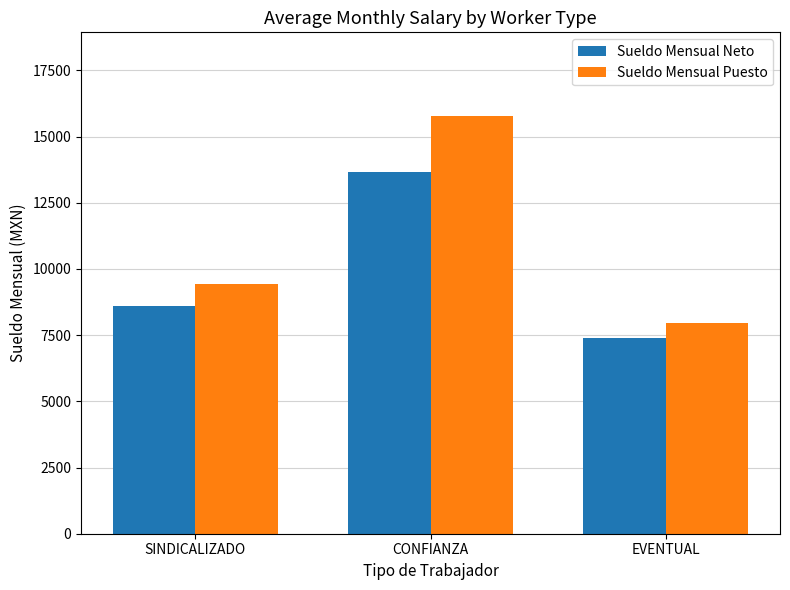

Between CONFIANZA and EVENTUAL, which series saw the biggest shift?

Sueldo Mensual Puesto